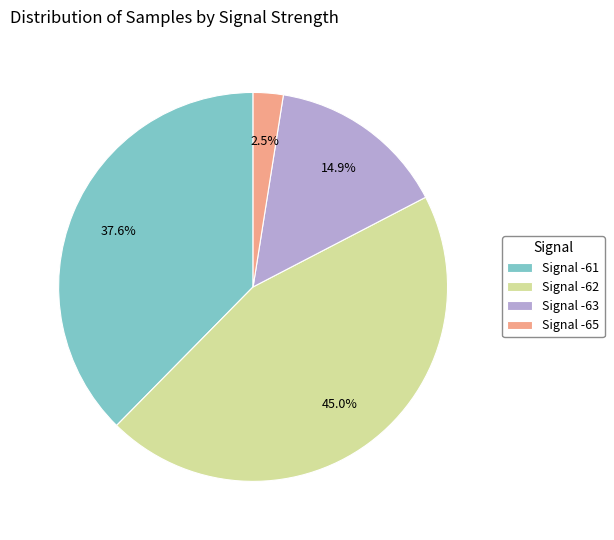

Rank the categories by value from highest to lowest.

Signal -62, Signal -61, Signal -63, Signal -65